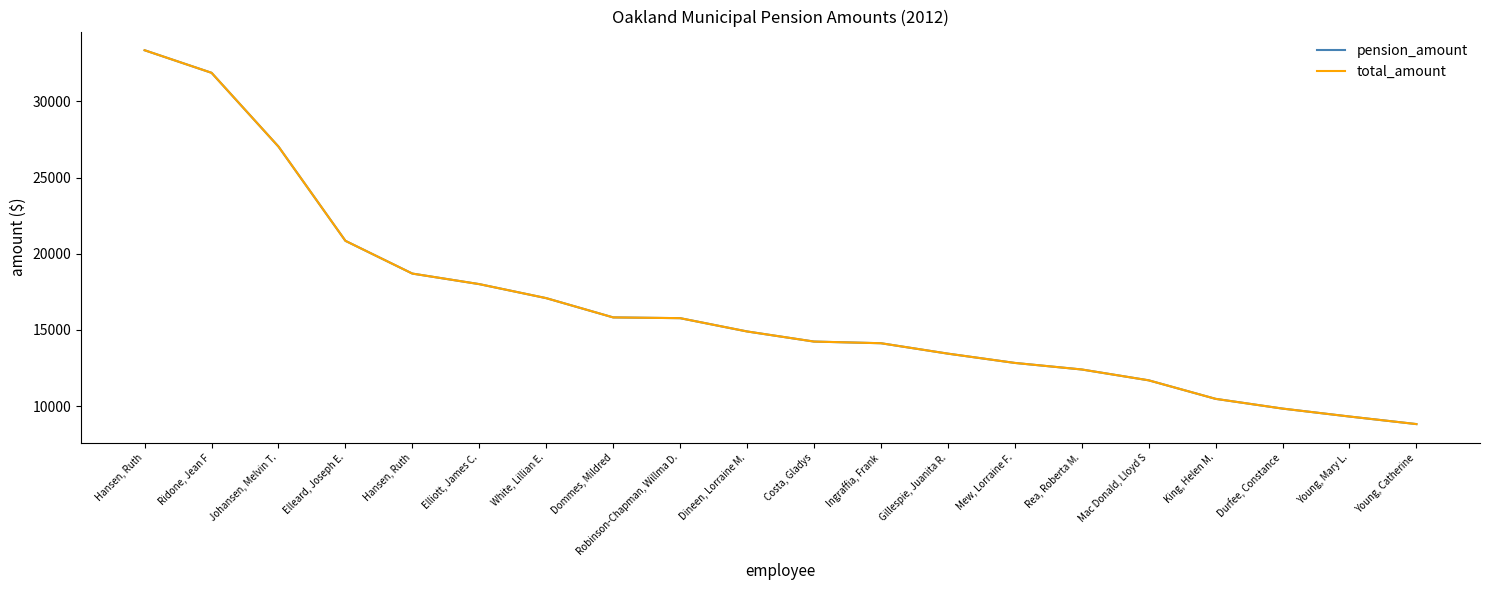

True or false: pension_amount has a value of 31876.6 at Ridone, Jean F.

True